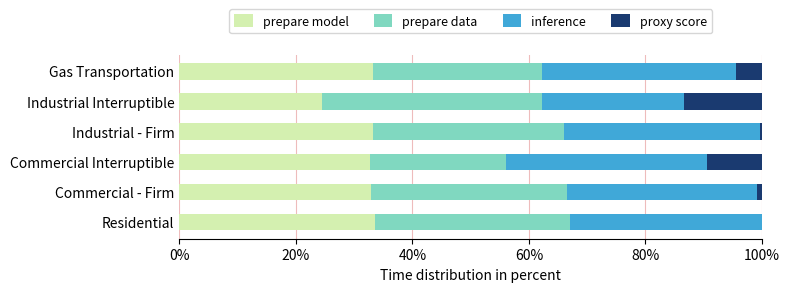

What is the highest value of the prepare model series?

33.5